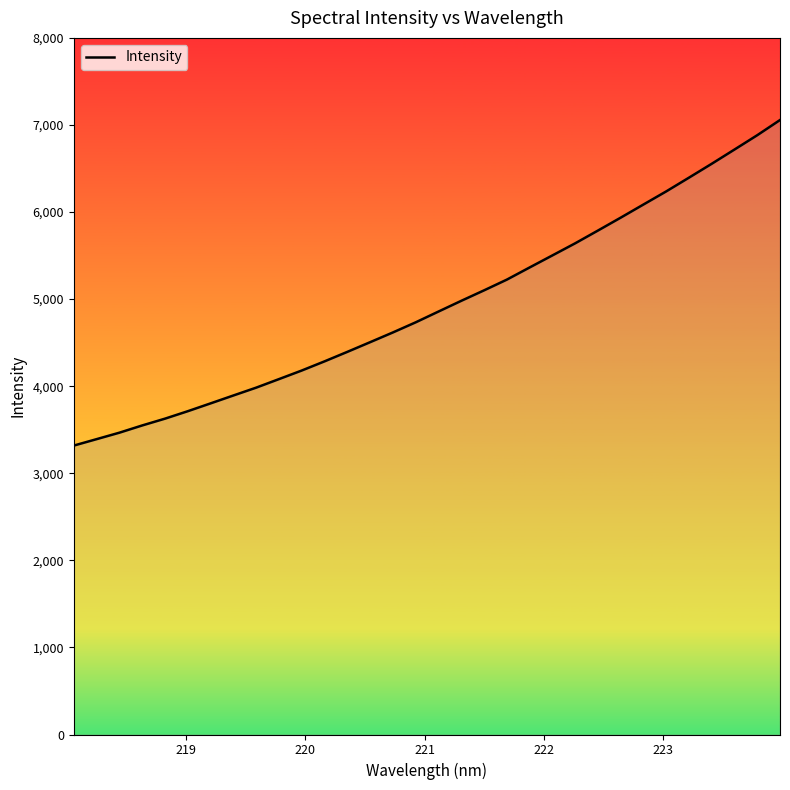

True or false: the data has more than 1 interior local peaks.

False